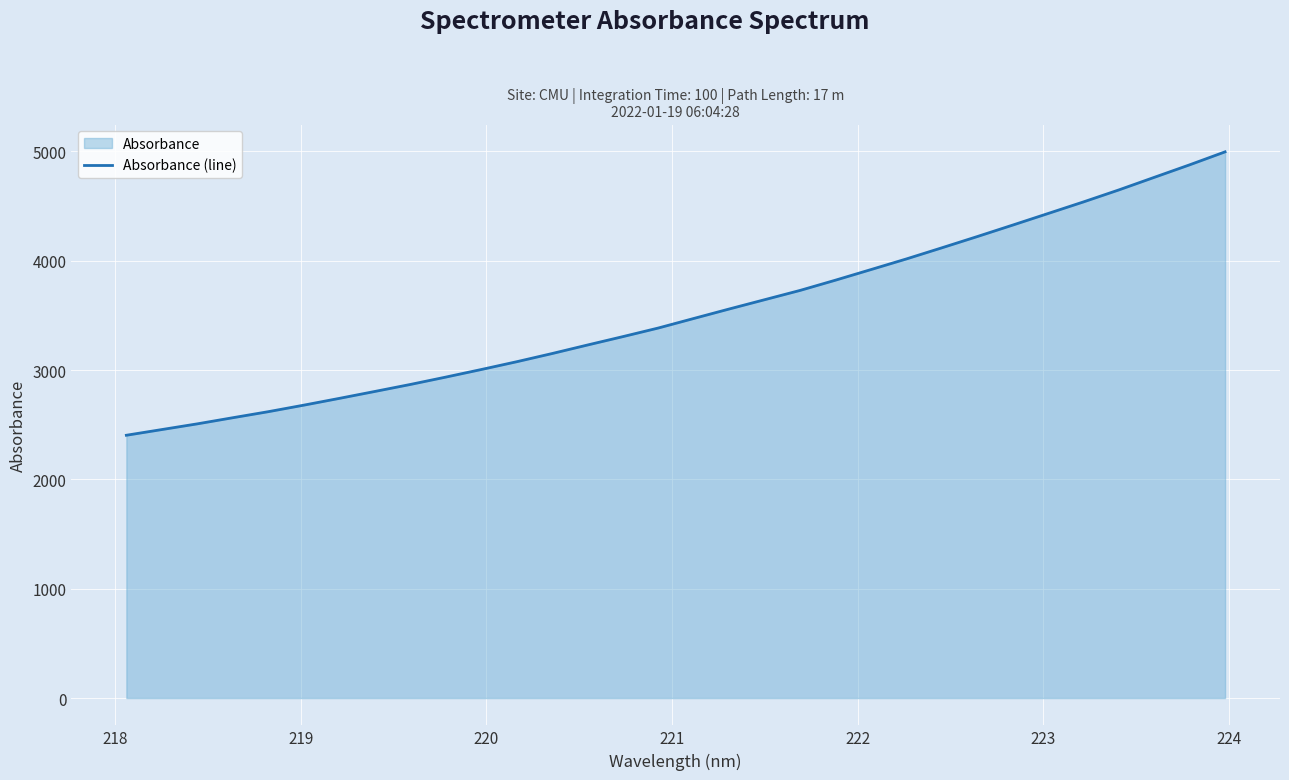

What is the difference between the maximum and minimum values?

2591.8